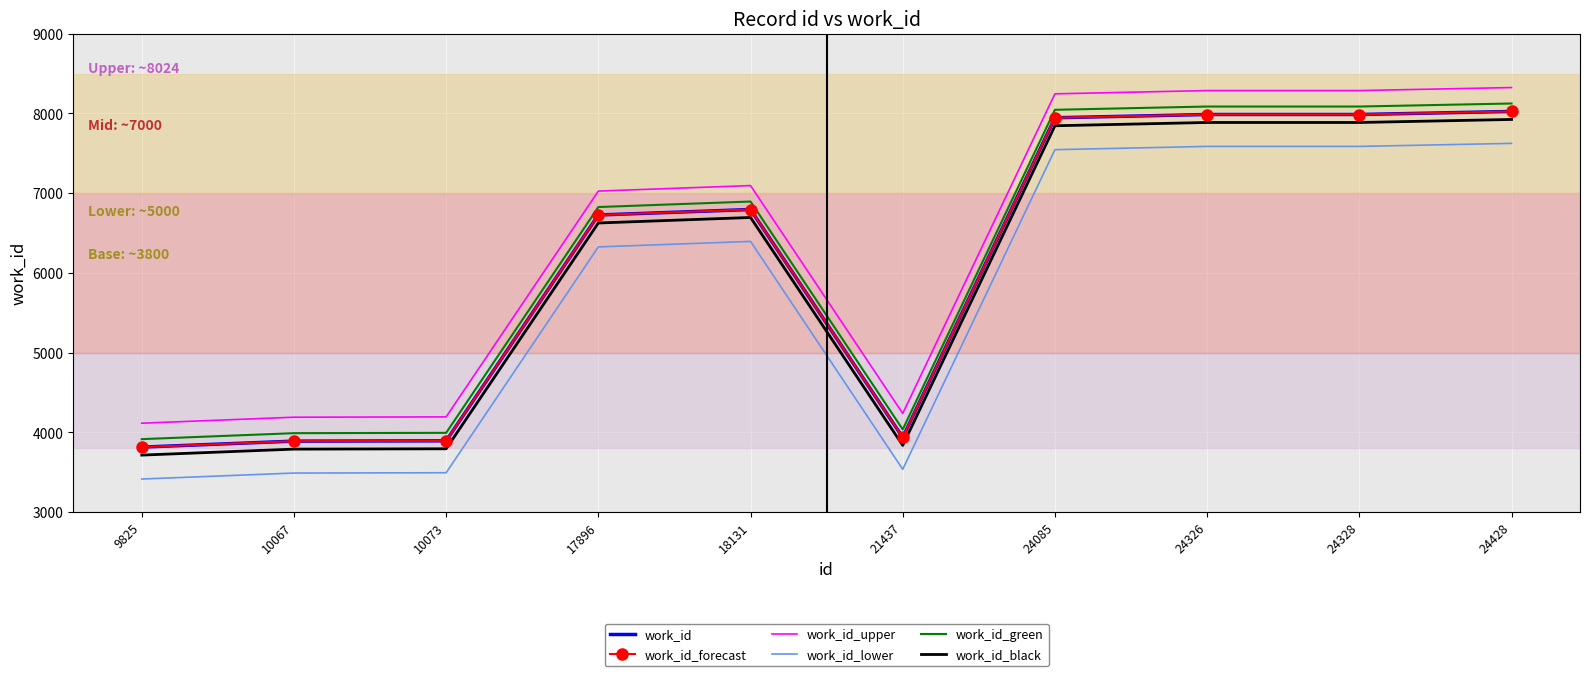

Which series has the widest spread of values?

work_id